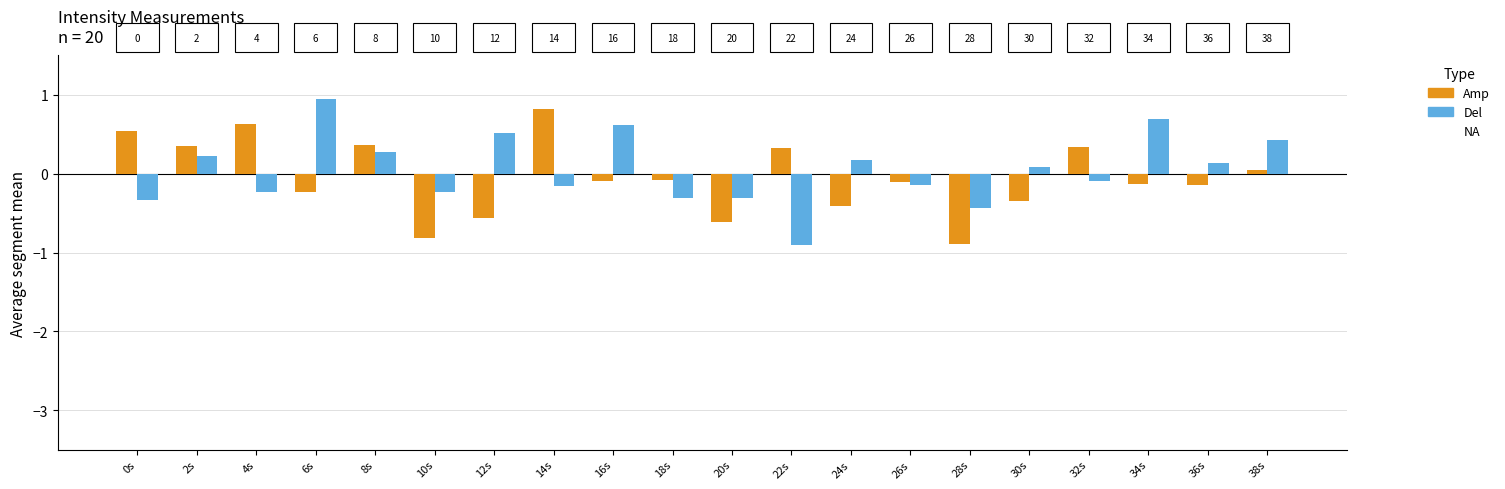

Reading right to left, extract all data points from this chart.

Amp: 0.0	-0.1	-0.1	0.3	-0.3	-0.9	-0.1	-0.4	0.3	-0.6	-0.1	-0.1	0.8	-0.6	-0.8	0.4	-0.2	0.6	0.4	0.5
Del: 0.4	0.1	0.7	-0.1	0.1	-0.4	-0.1	0.2	-0.9	-0.3	-0.3	0.6	-0.2	0.5	-0.2	0.3	0.9	-0.2	0.2	-0.3